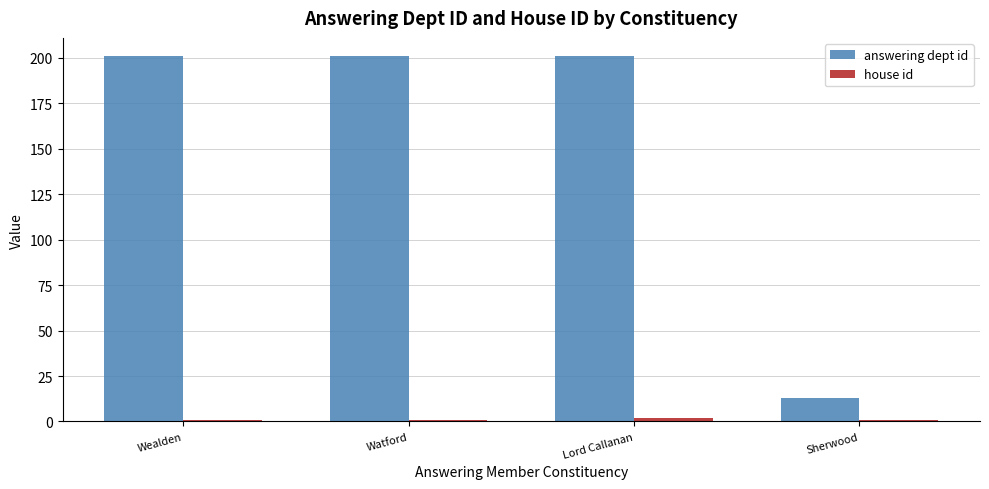

What is the greatest value displayed?

201